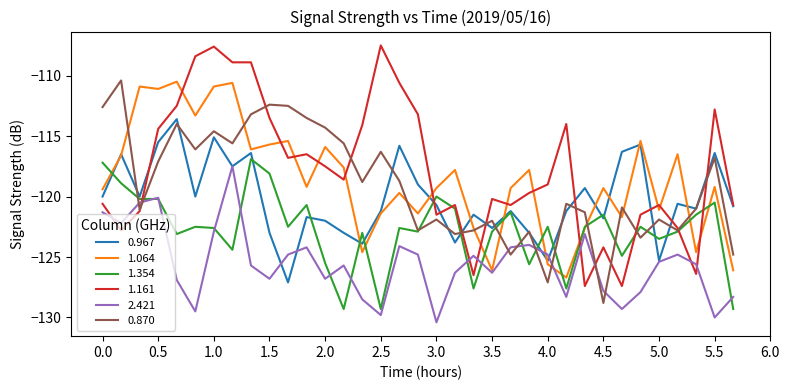

What is the maximum value for 1.064?

-110.5